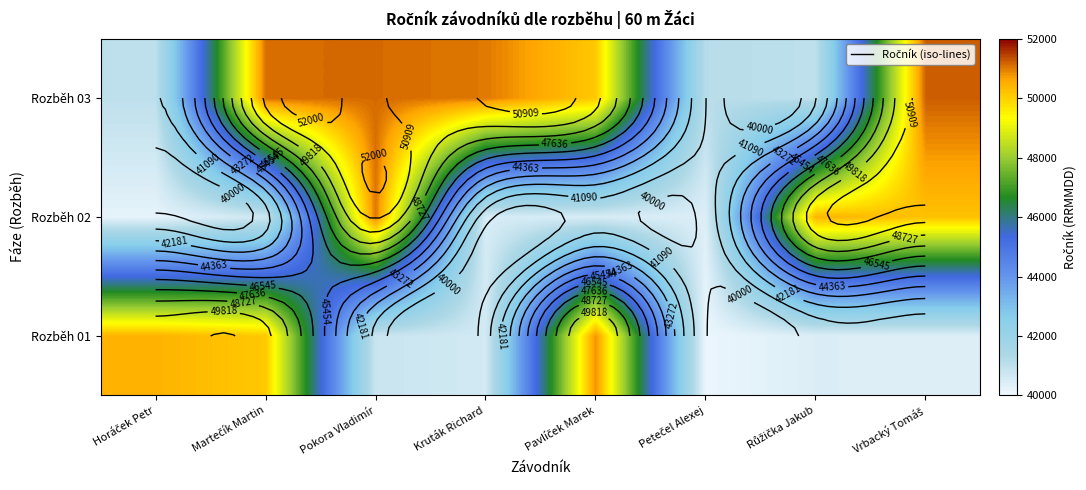

Is it true that Rozběh 03 equals 60088 at Horáček Petr?

False